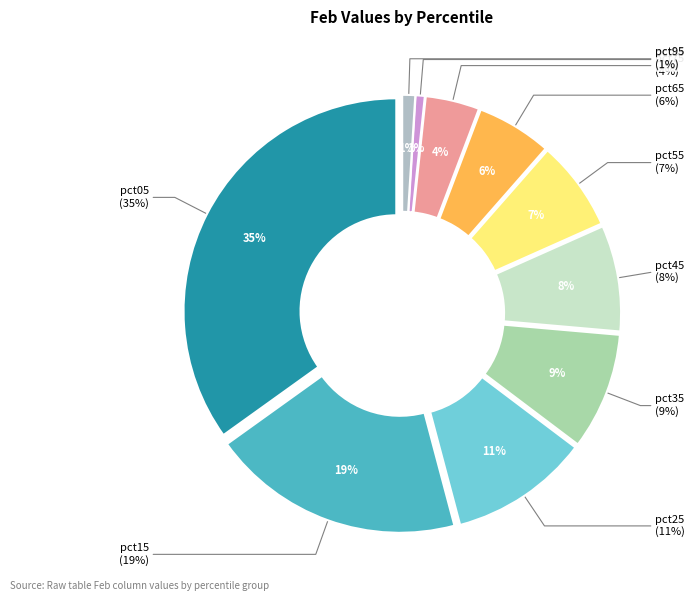

What portion of the pie excludes pct25?

89.4%